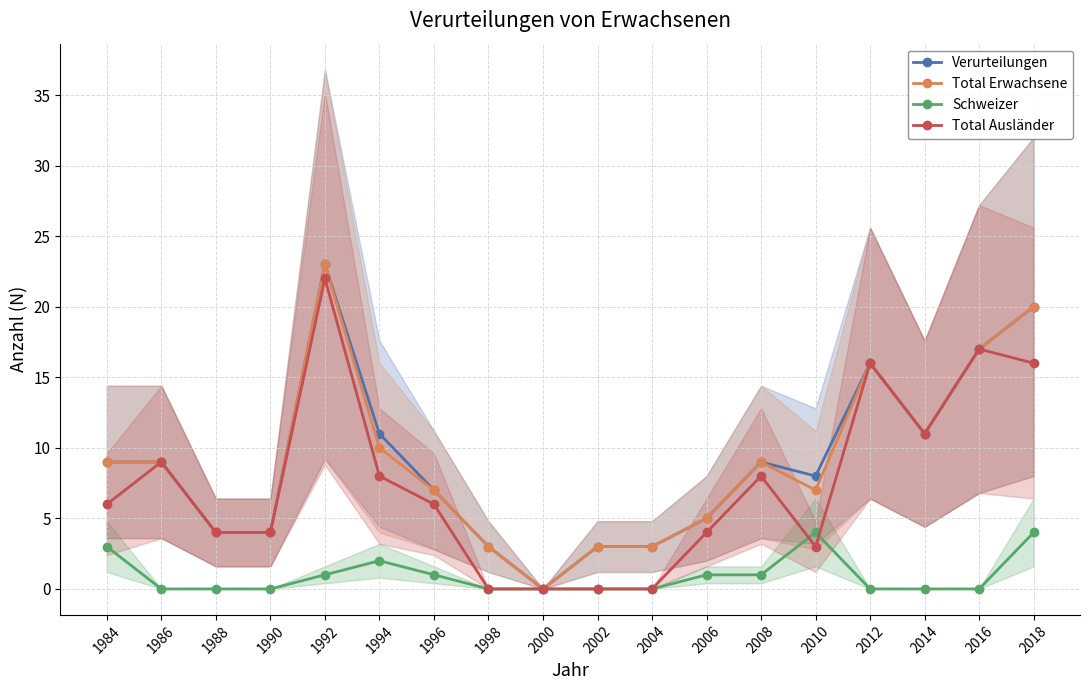

At how many categories does at least one series exceed 13?

4